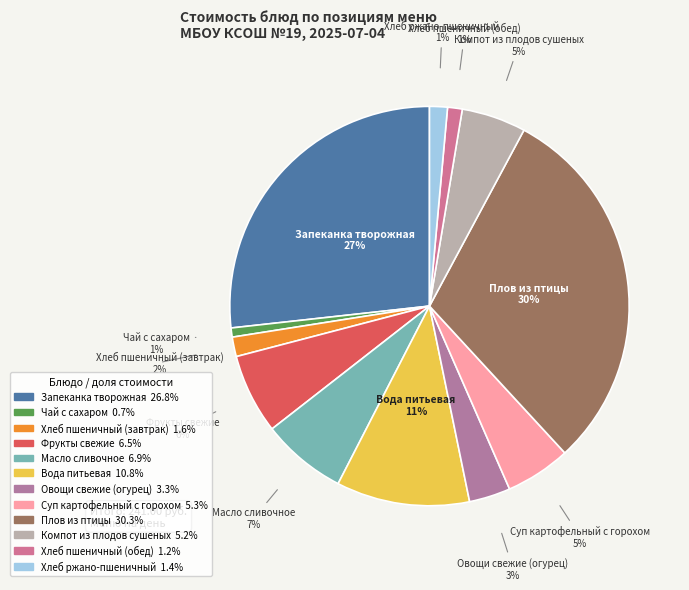

Do Суп картофельный с горохом and Компот из плодов сушеных together represent more than half of the pie?

No